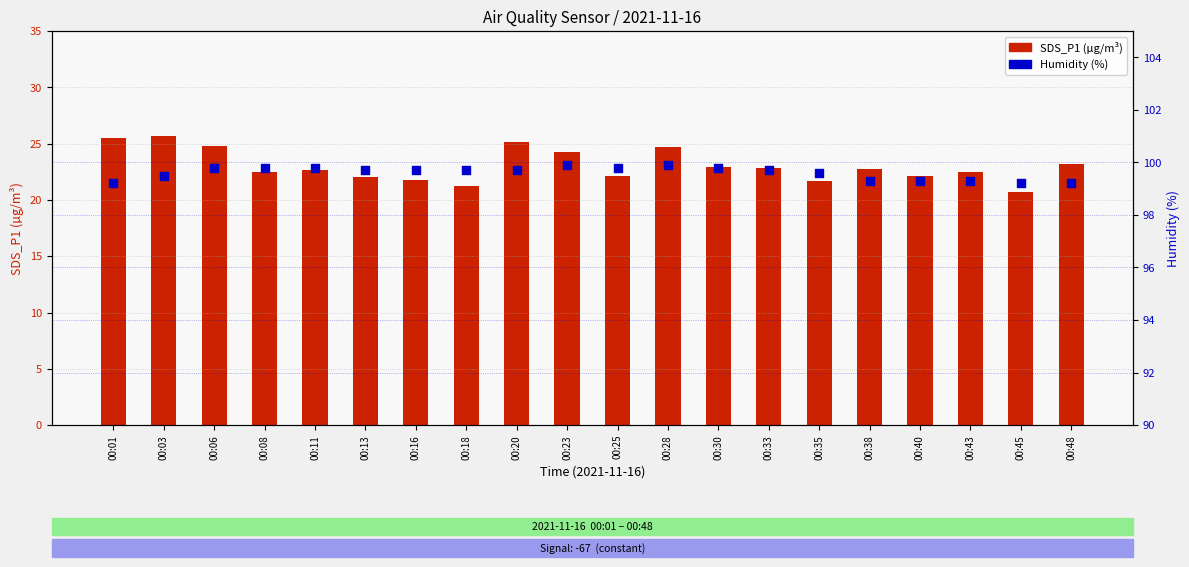

At how many categories does at least one series exceed 54?

20